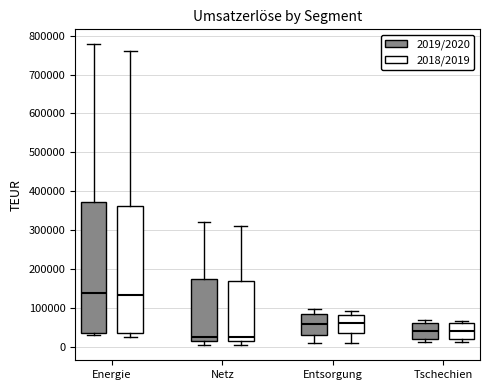

Where is the upper edge of the box for Netz (2019/2020) on the y-axis? The values are not printed on the chart, so give them approximately, as read against the axis.

170000